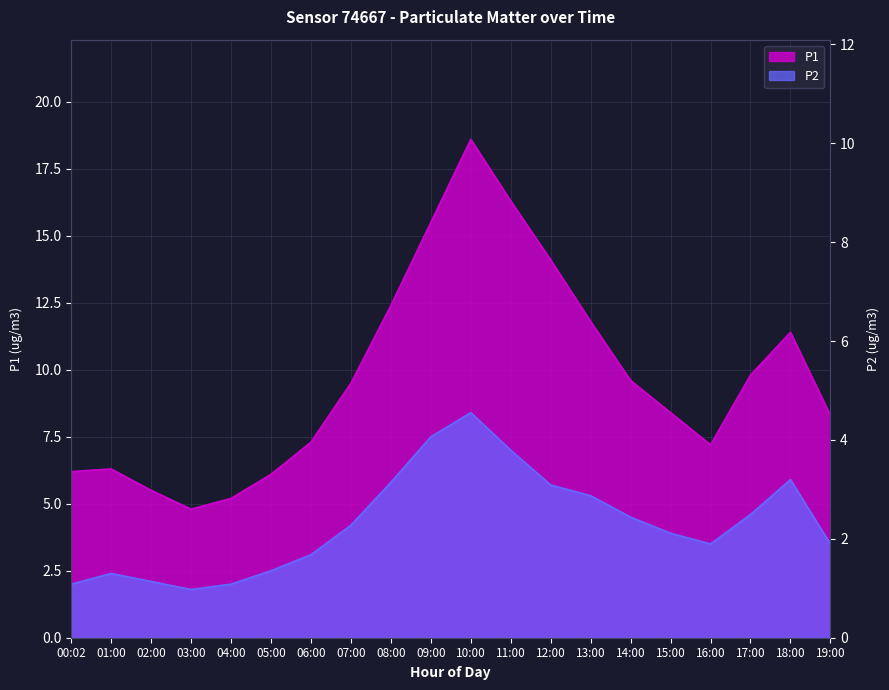

True or false: P2 and P1 intersect in this chart.

False